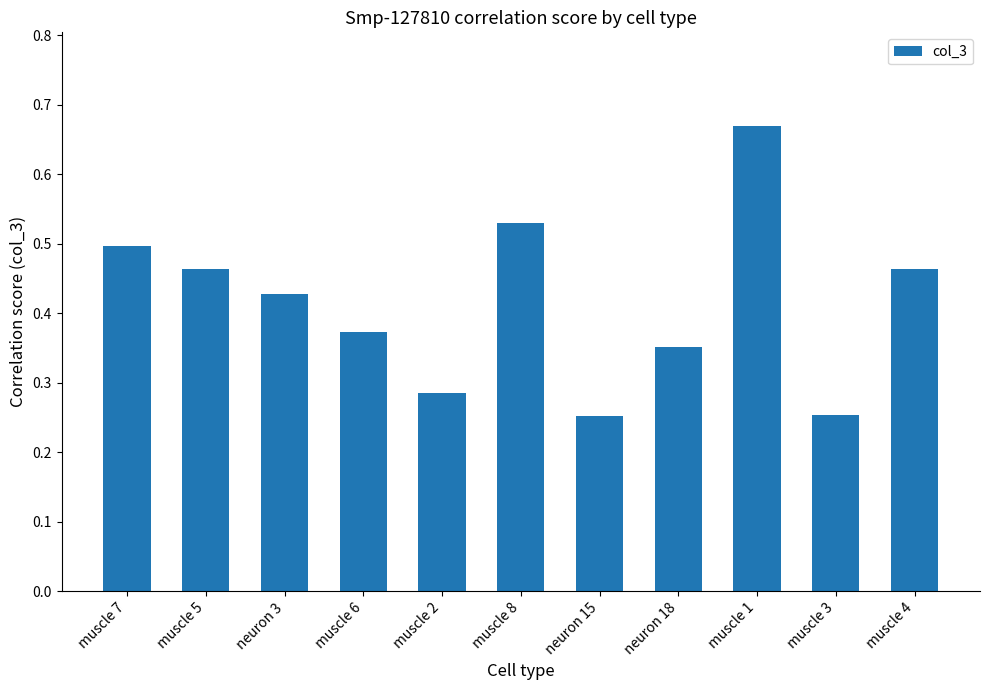

The chart shows a value of 0.5 at muscle 2. True or false?

False